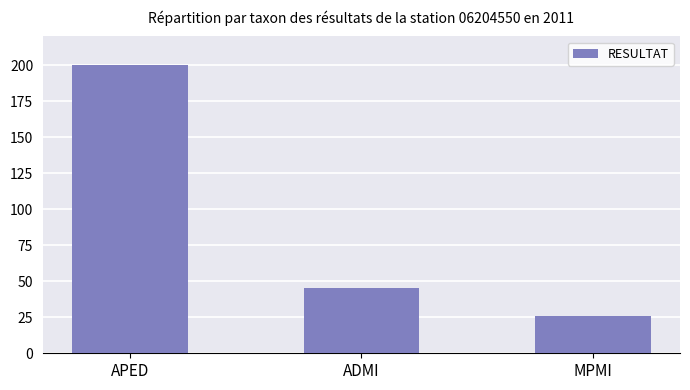

The chart shows a value of 45 at ADMI. True or false?

True